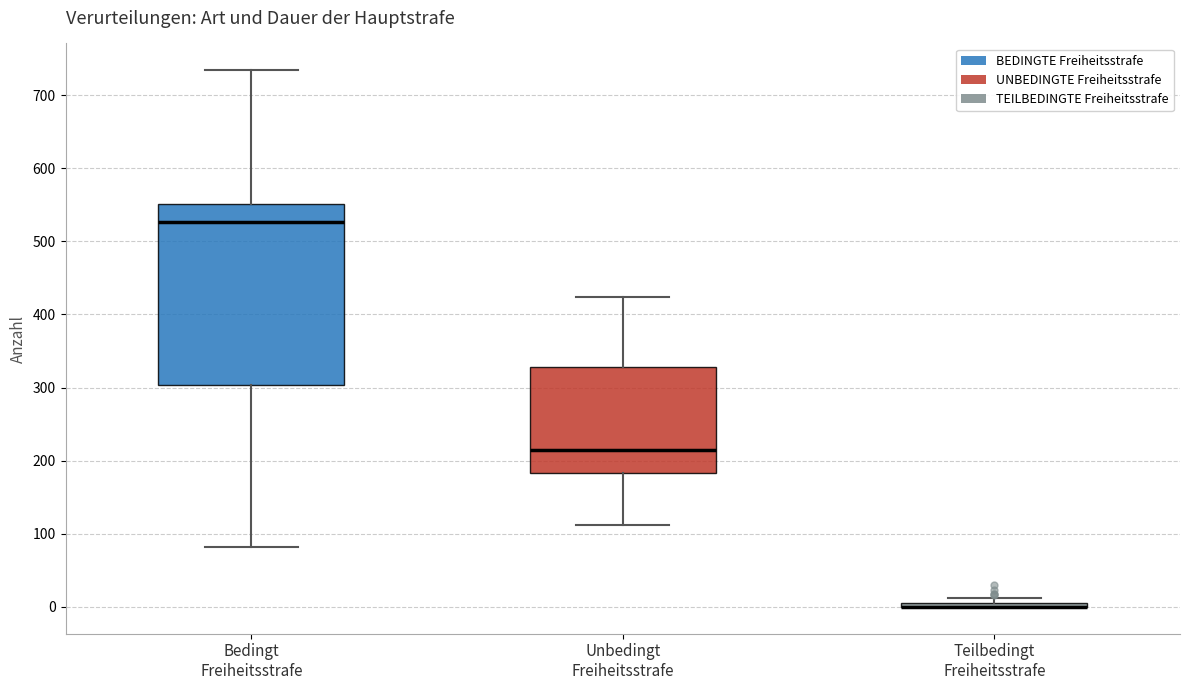

Comparing the boxes themselves (not the whiskers), which one is the tallest?

Bedingt Freiheitsstrafe